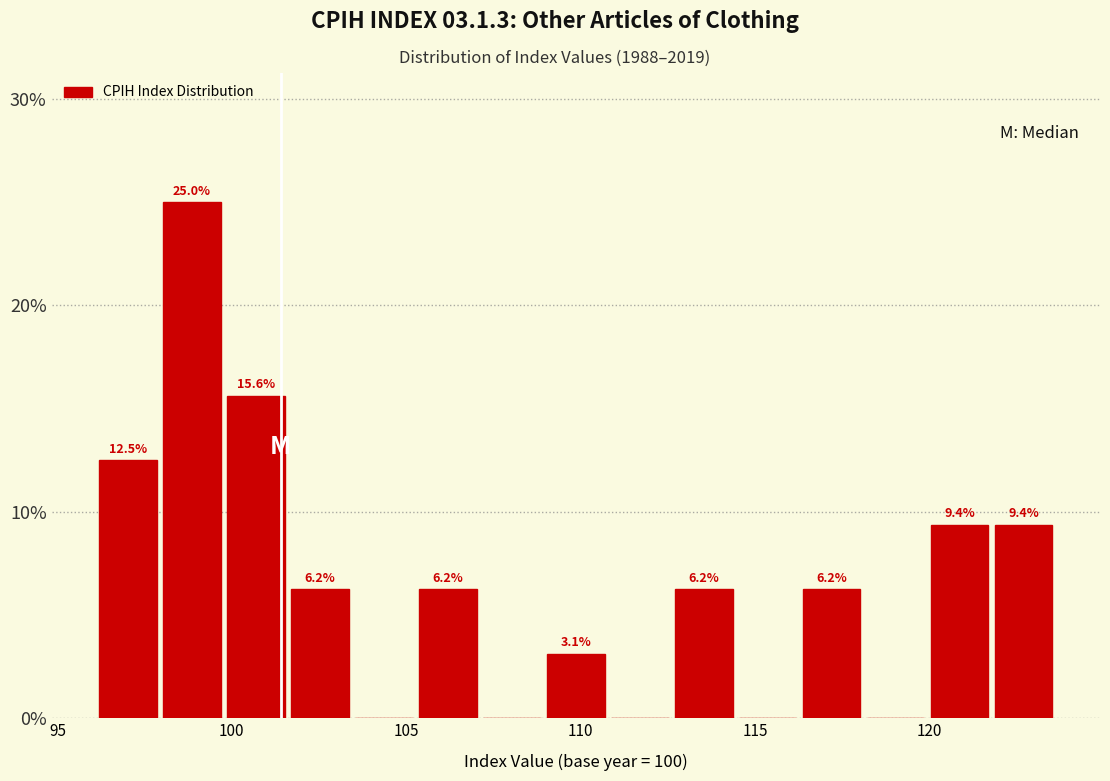

Around what value on the x-axis is the tallest bar? Give the approximate position of its centre, as read against the axis.

99.0